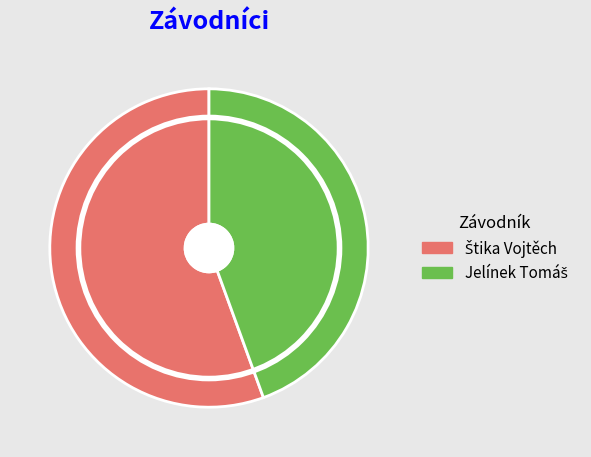

Is there a majority slice in this chart?

Yes